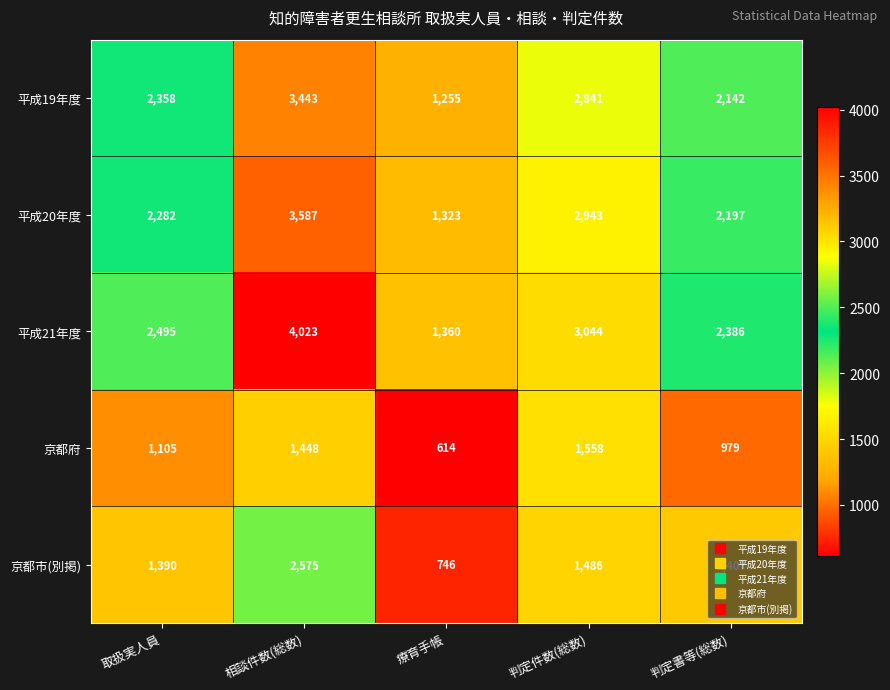

At which label is 京都府 closest to 1086?

取扱実人員